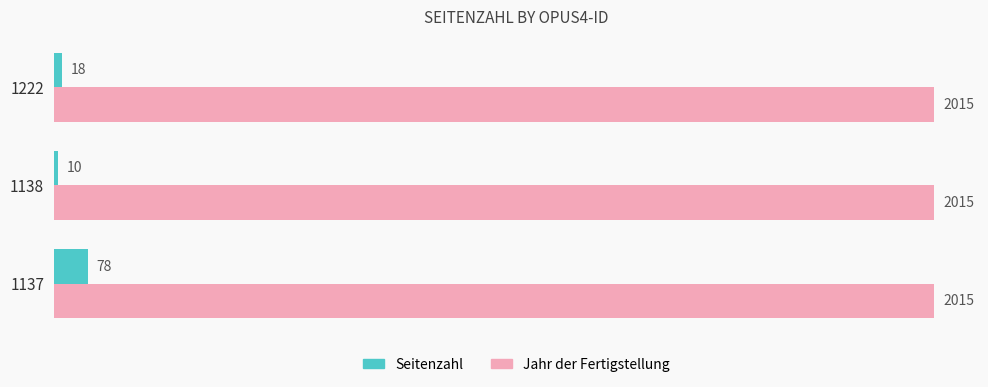

Which series has the largest total across all categories?

Jahr der Fertigstellung